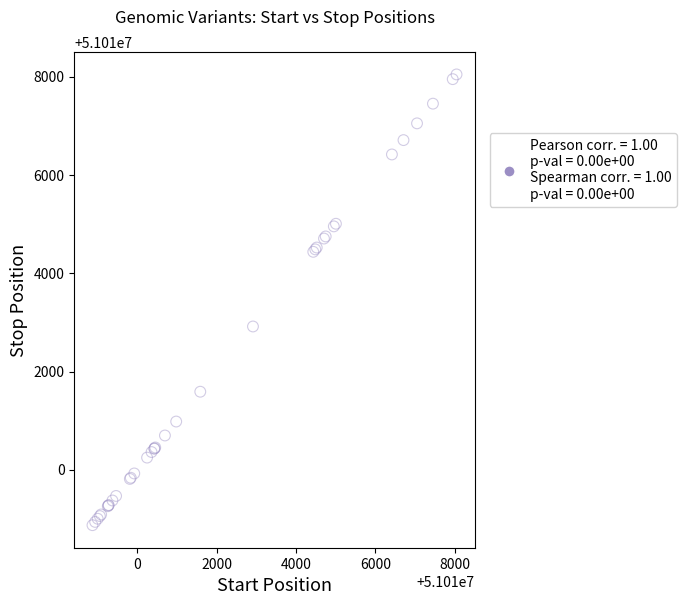

What Y value in the scatter plot is closest to 51013460?

51012917